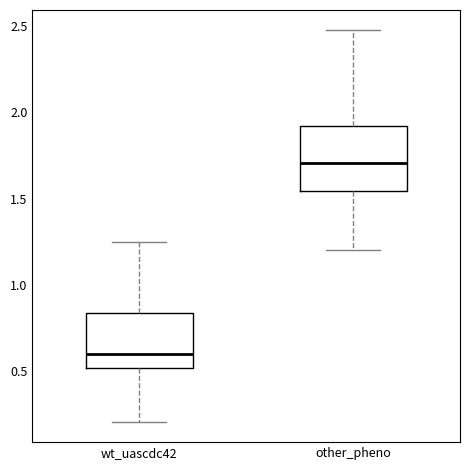

Reading left to right, transcribe this box plot: for each box, give where its median line is, the range the box spans, and where its two whiskers end, as read against the y-axis. The values are not printed on the chart, so give them approximately, as read against the axis.

wt_uascdc42: median 0.60, box 0.50 to 0.85, whiskers 0.20 to 1.25
other_pheno: median 1.70, box 1.55 to 1.90, whiskers 1.20 to 2.50